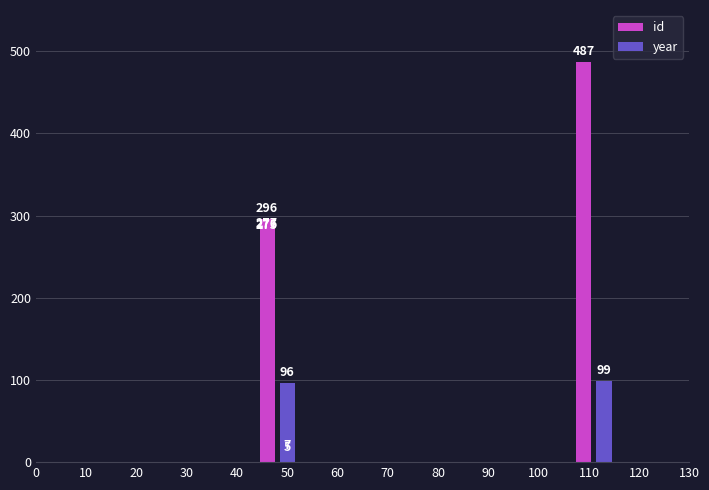

What is the value of the id bar at the 3rd from the left?

275